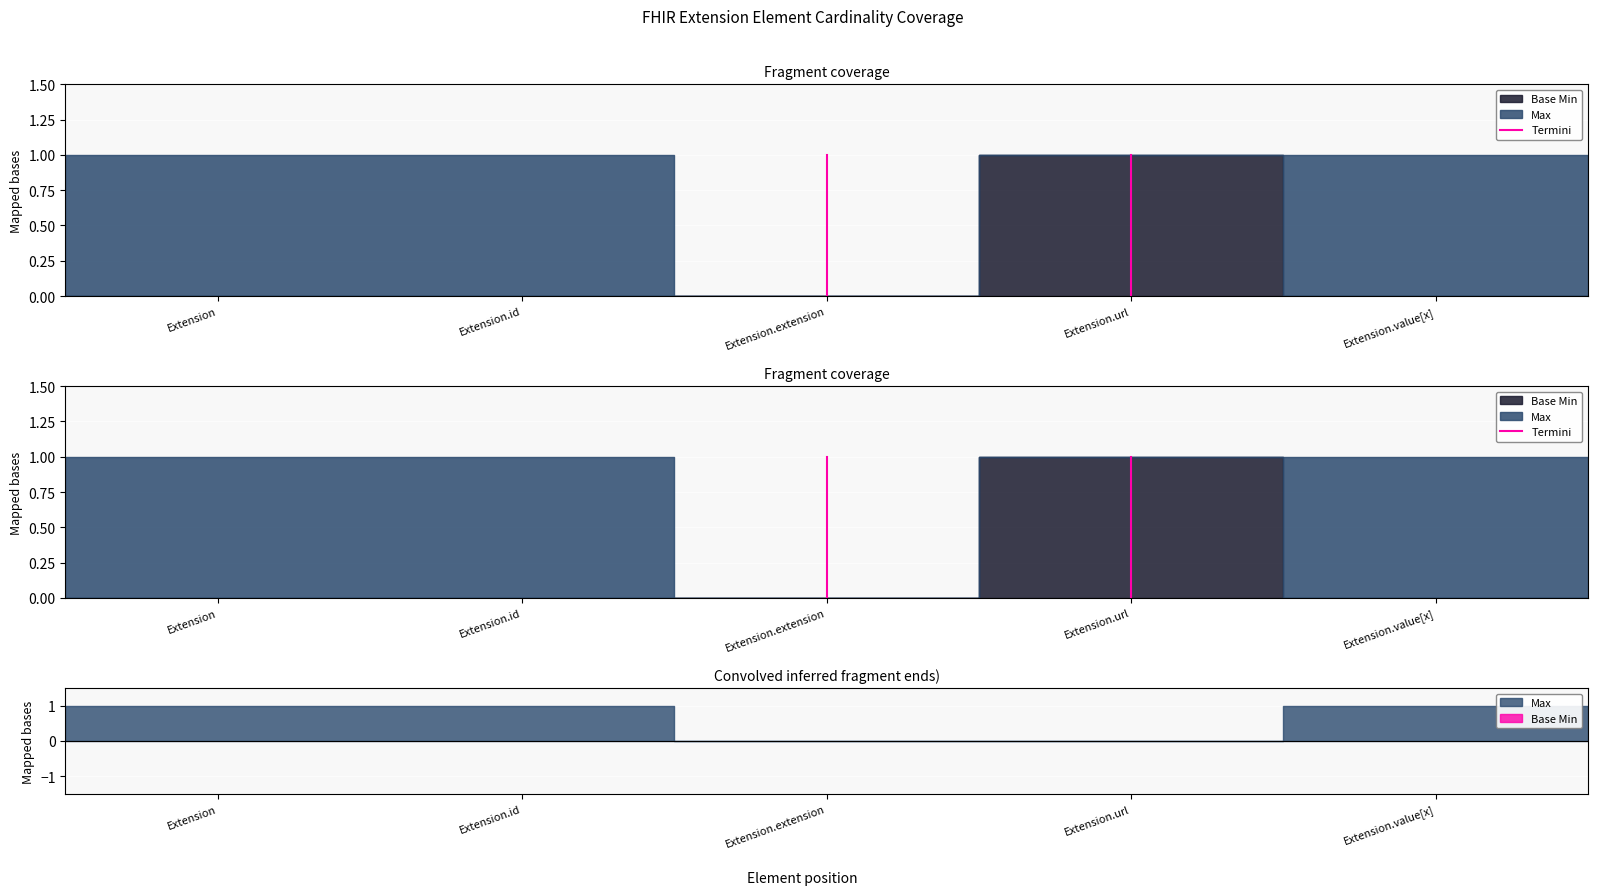

How many Base Min values are between 0 and 1?

5